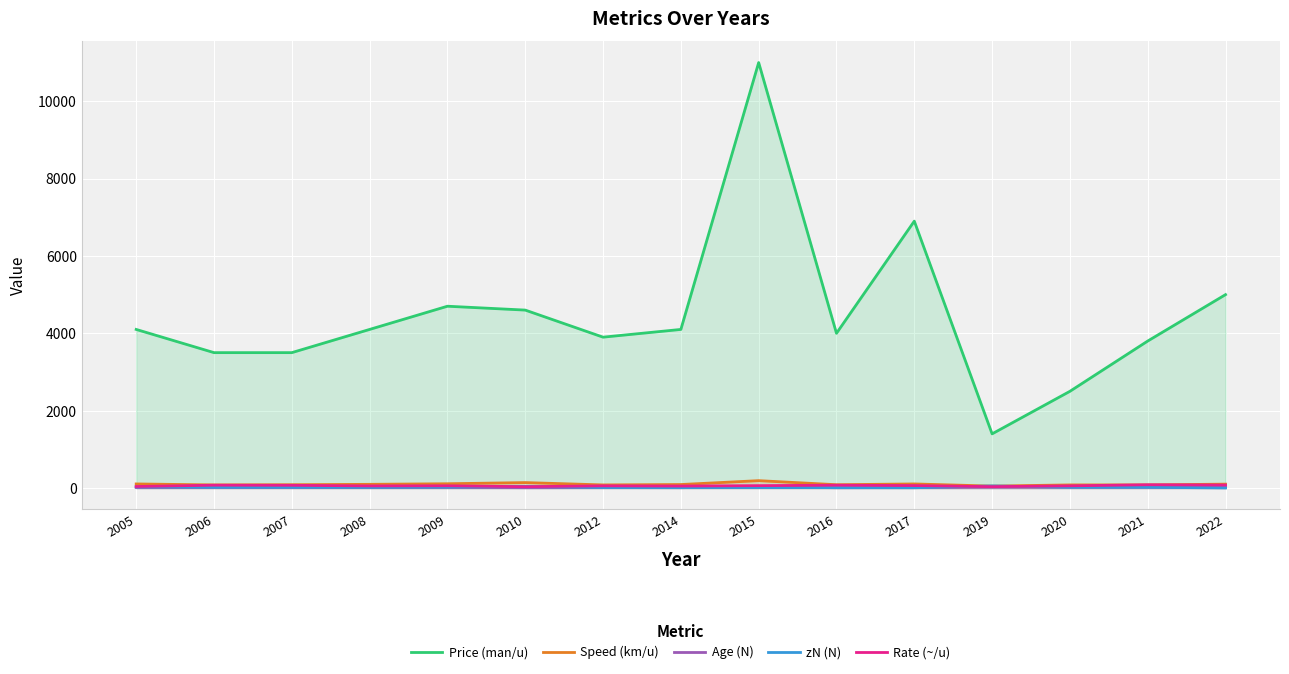

Where is Age (N) nearest to the value 19?

2006